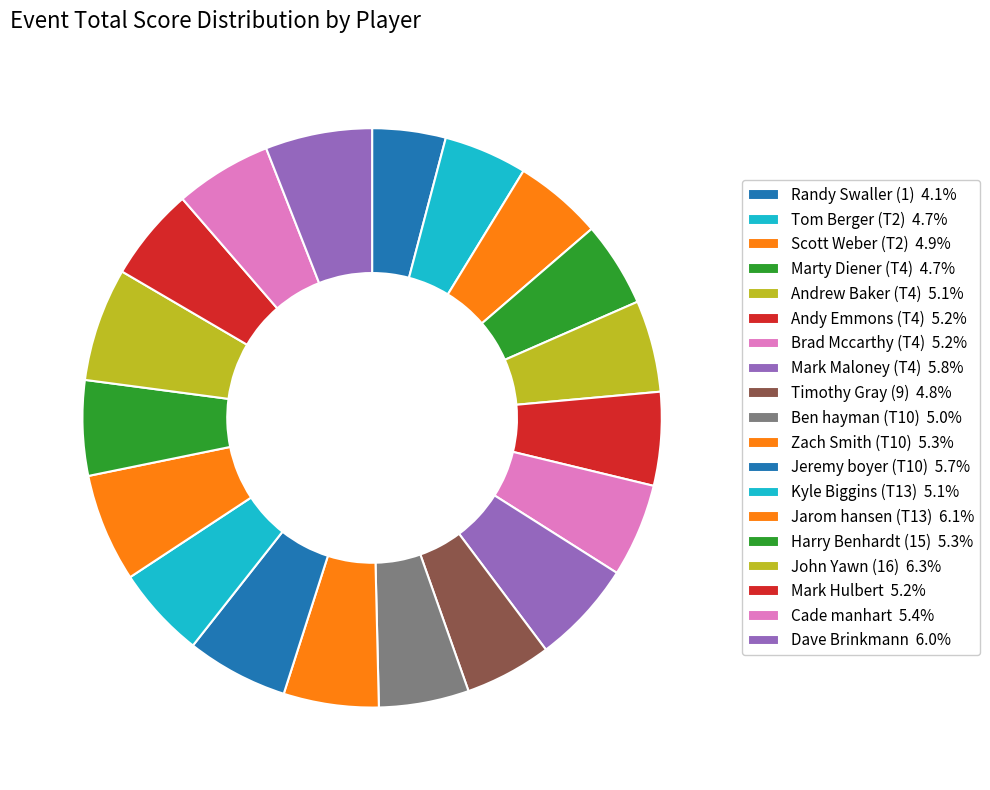

What percentage do Jeremy boyer (T10) and John Yawn (16) together represent?

12.0%